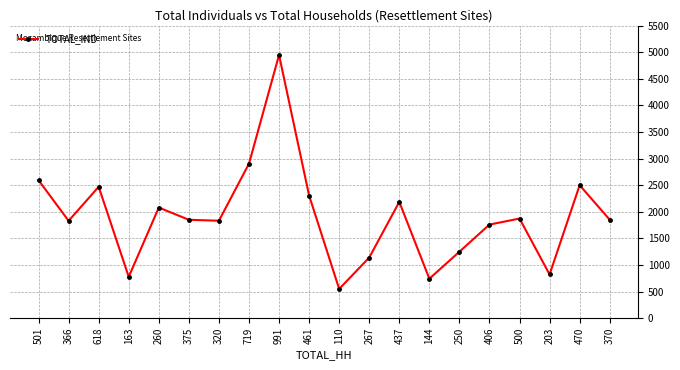

What is the label of the 7th point from the left?

320